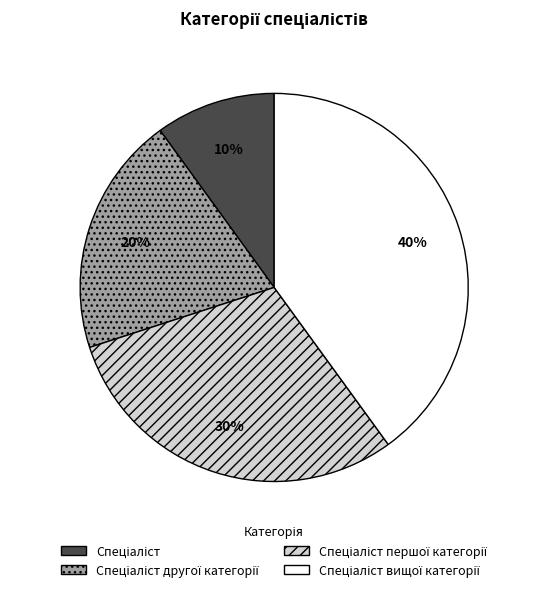

Count the number of slices in the pie.

4